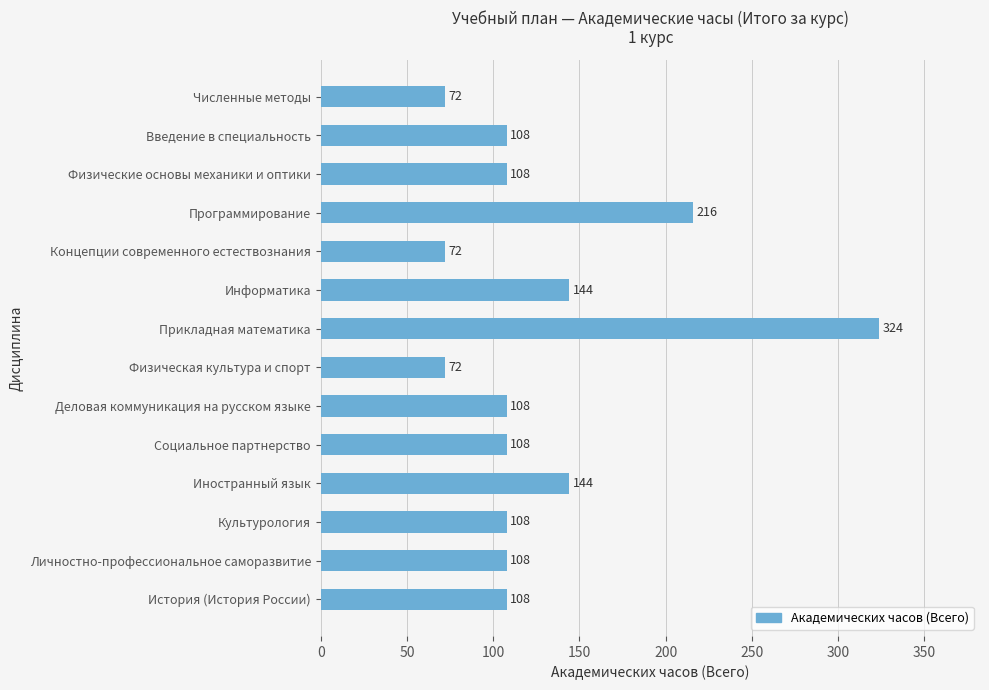

Approximately how many times larger is the value at Физические основы механики и оптики compared to Физическая культура и спорт?

1.5